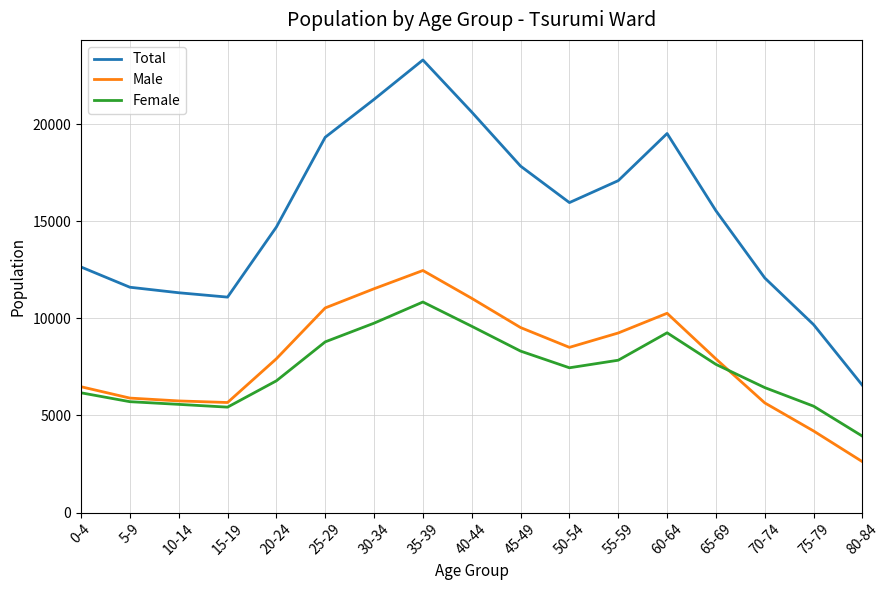

What is the sum of the Male values at 35-39 and 70-74?

18104